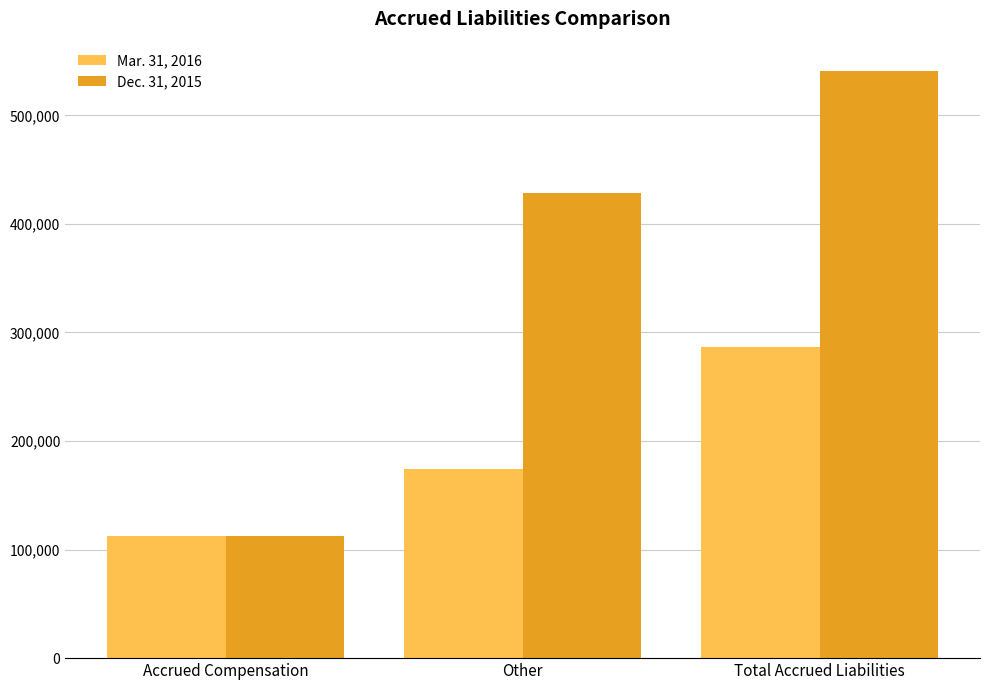

Reading right to left, extract all data points from this chart.

Mar. 31, 2016: Total Accrued Liabilities=286739	Other=174384	Accrued Compensation=112355
Dec. 31, 2015: Total Accrued Liabilities=540787	Other=428314	Accrued Compensation=112473